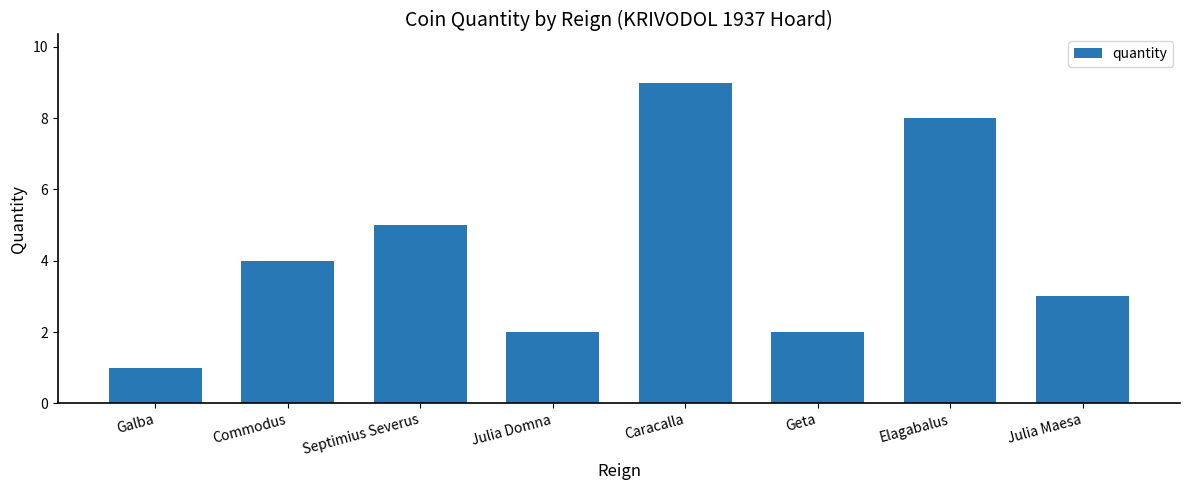

Count the number of data series in this chart.

1